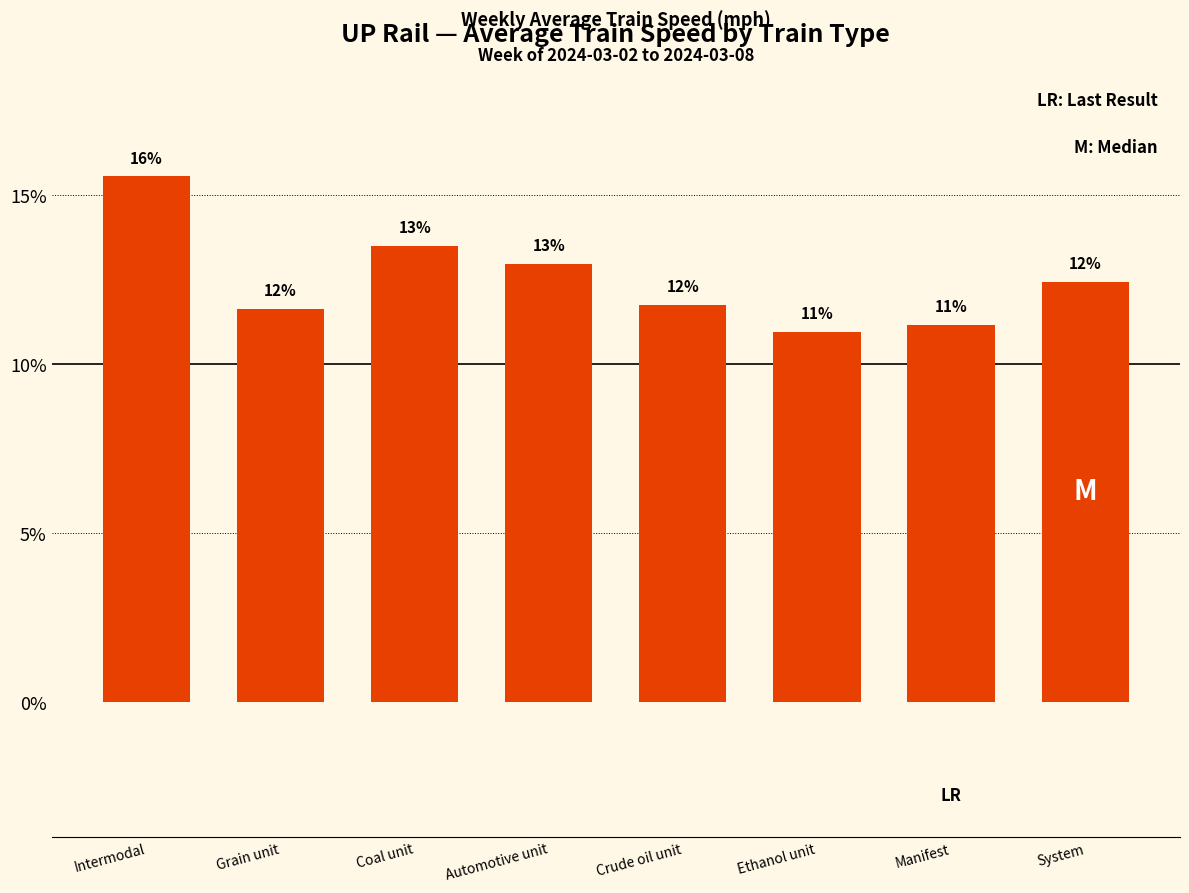

What is the sum of all values?

100.0